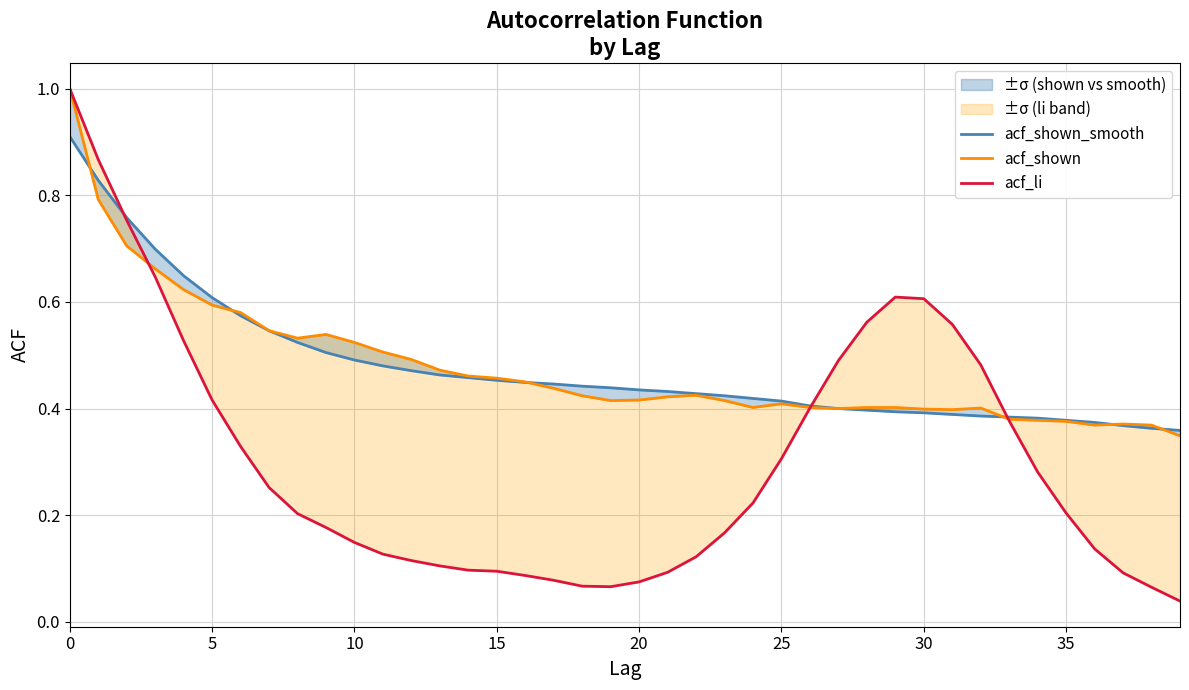

What is the difference between the acf_li values at 34 and 37?

0.2